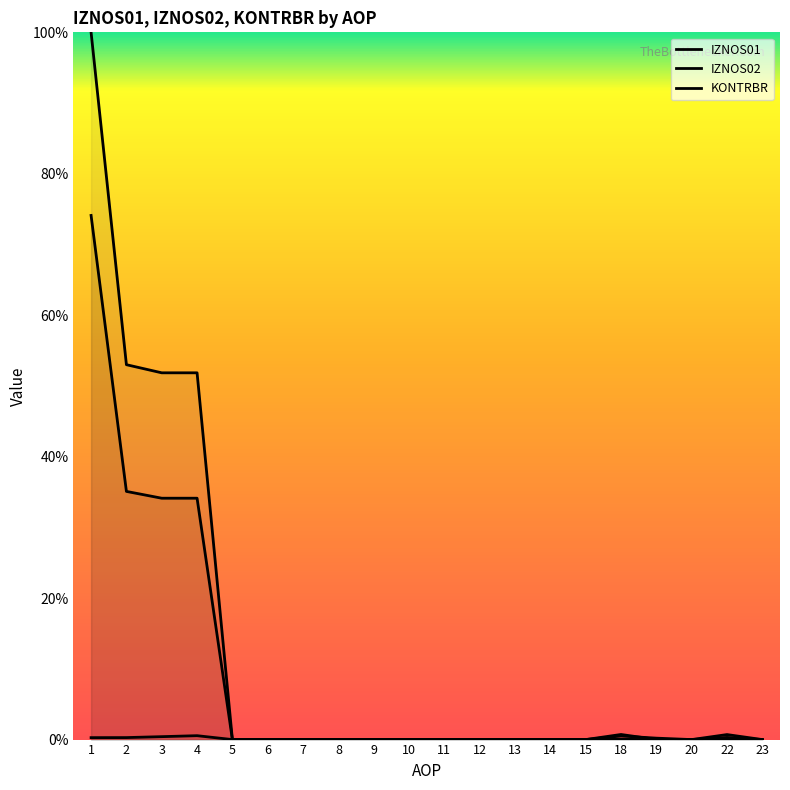

List the series in order of their peak value, highest first.

IZNOS02, IZNOS01, KONTRBR